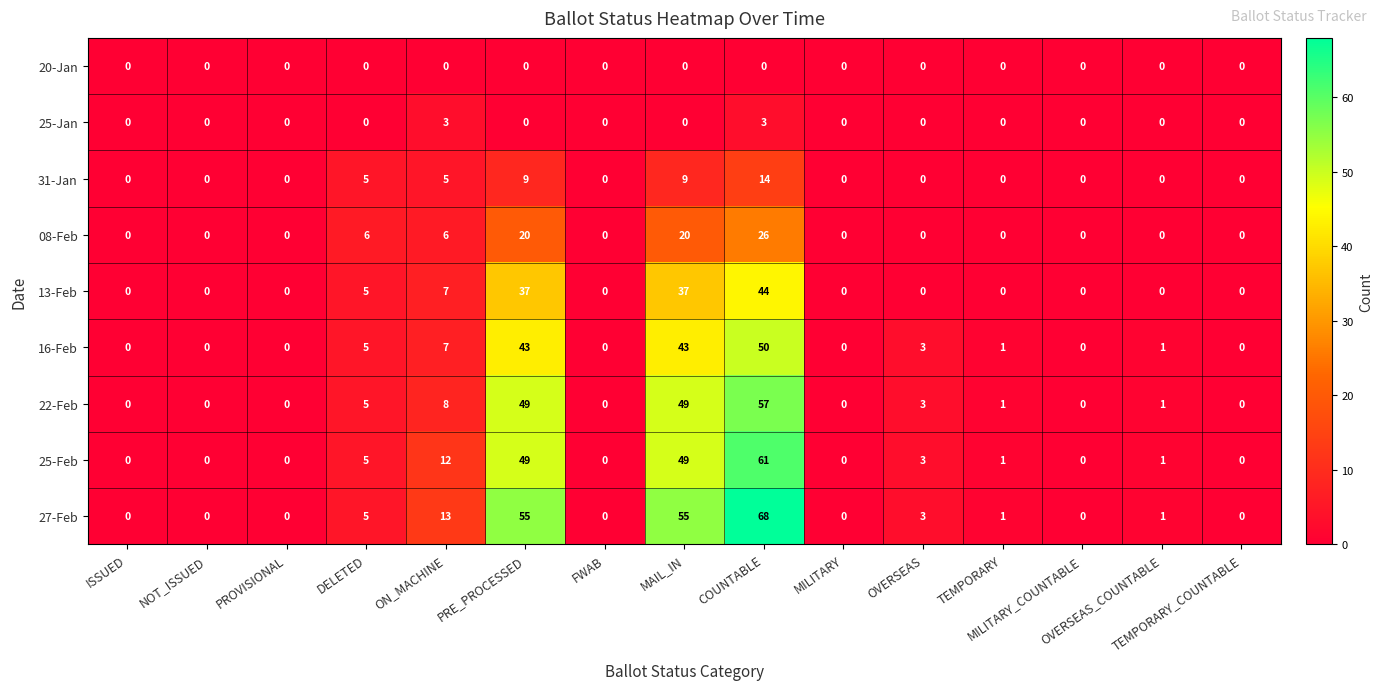

Which series has the largest total across all categories?

27-Feb